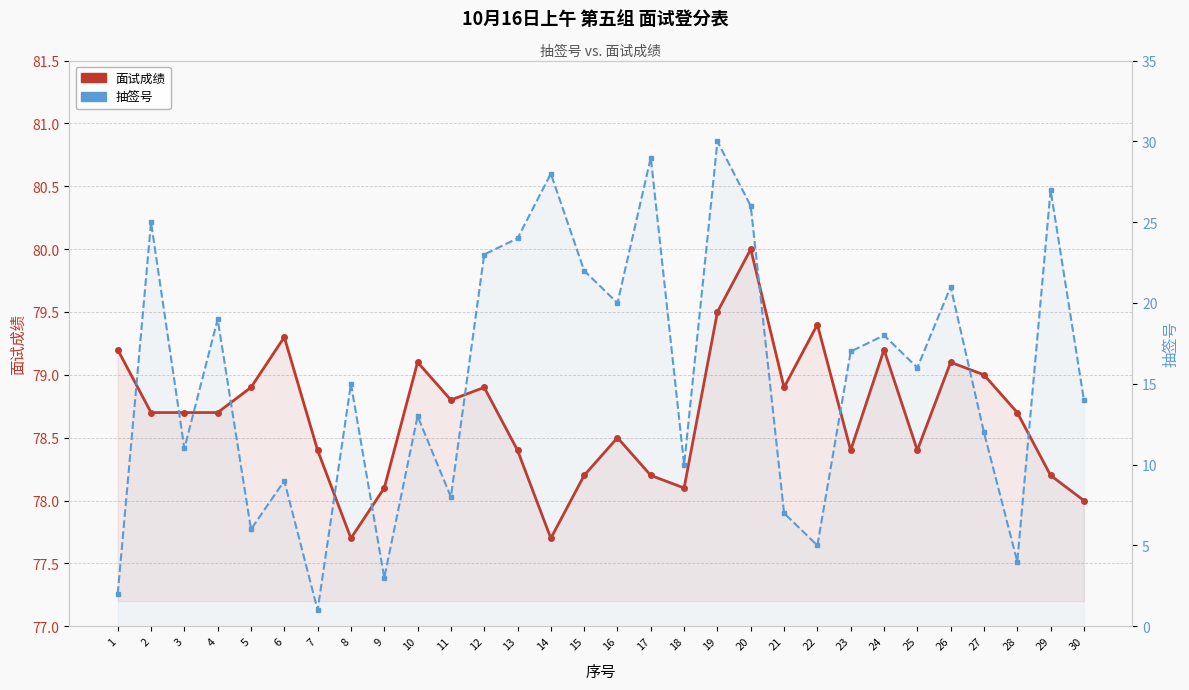

Where is 抽签号 nearest to the value 15?

8